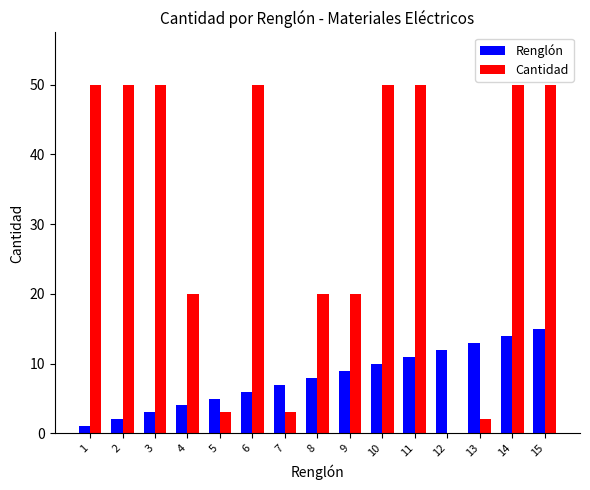

Which series has the widest spread of values?

Cantidad